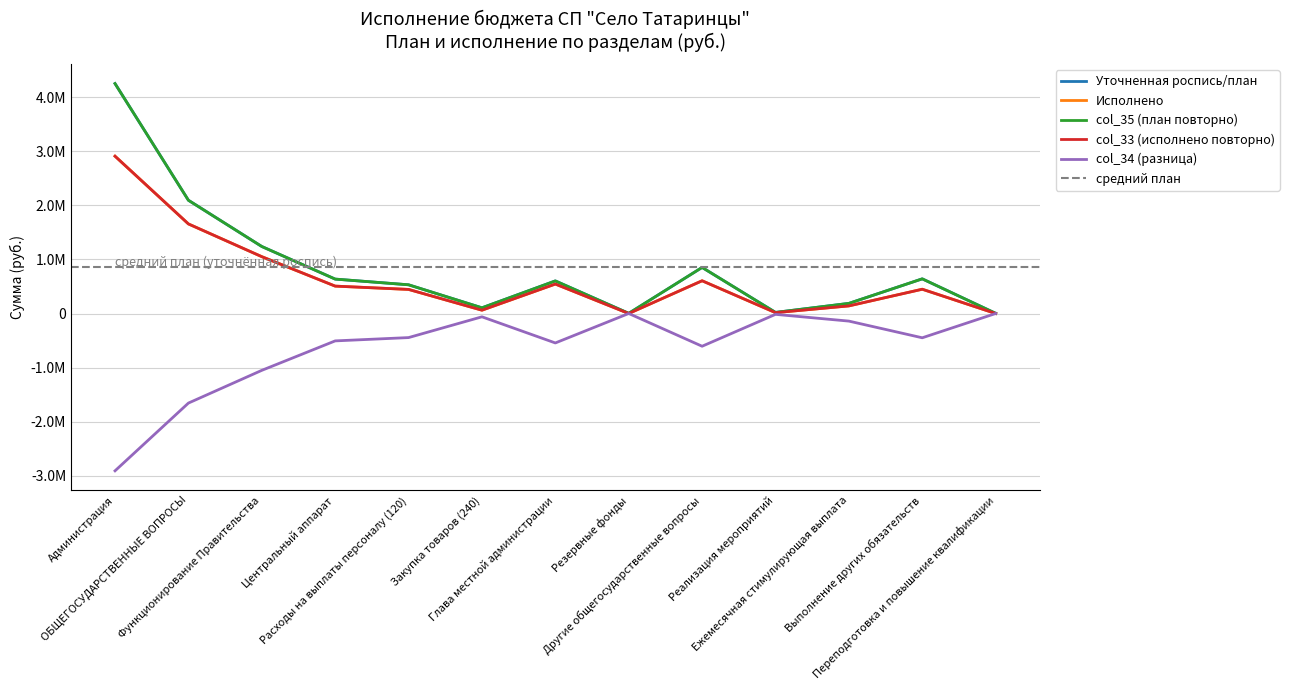

How many categories are shown in the chart?

13